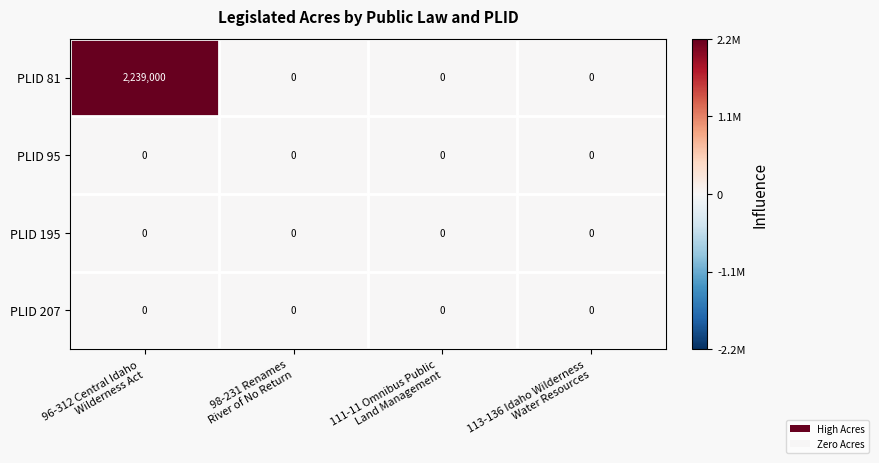

Which series has the largest range (max minus min)?

PLID 81